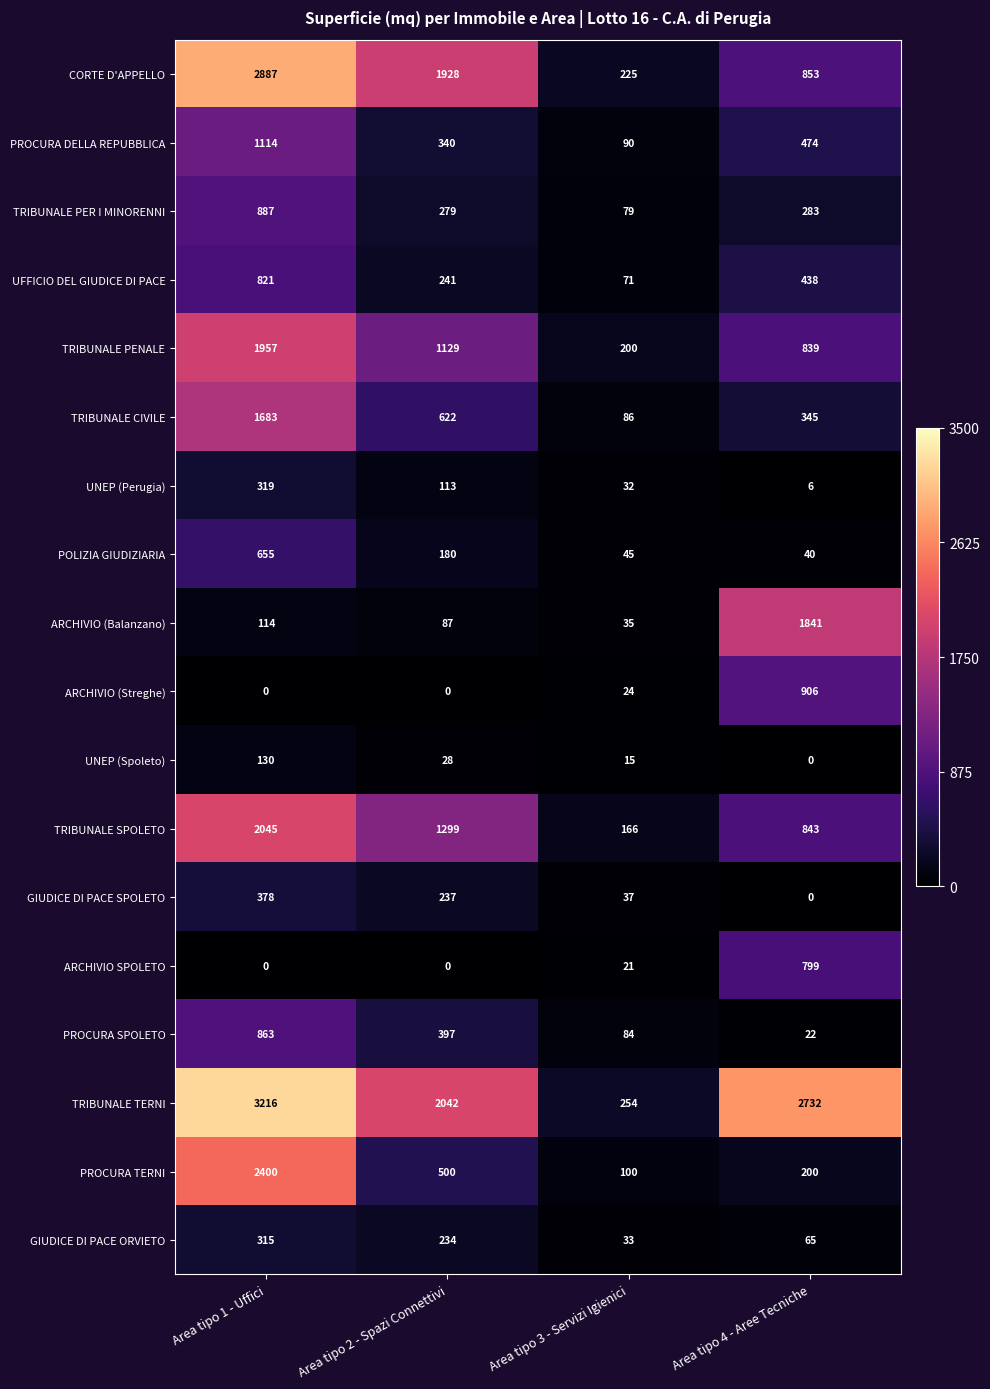

Is it true that UFFICIO DEL GIUDICE DI PACE equals 125 at Area tipo 4 - Aree Tecniche?

False